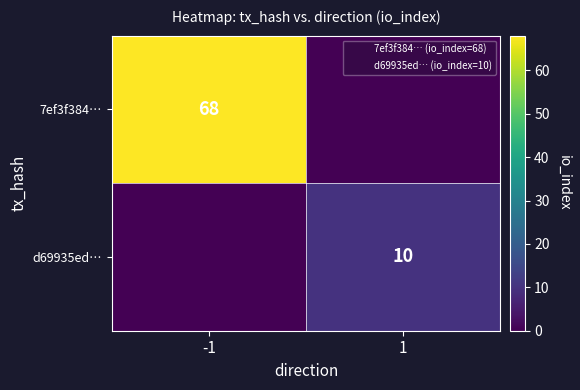

Is it true that 7ef3f384… equals 0 at 1?

True